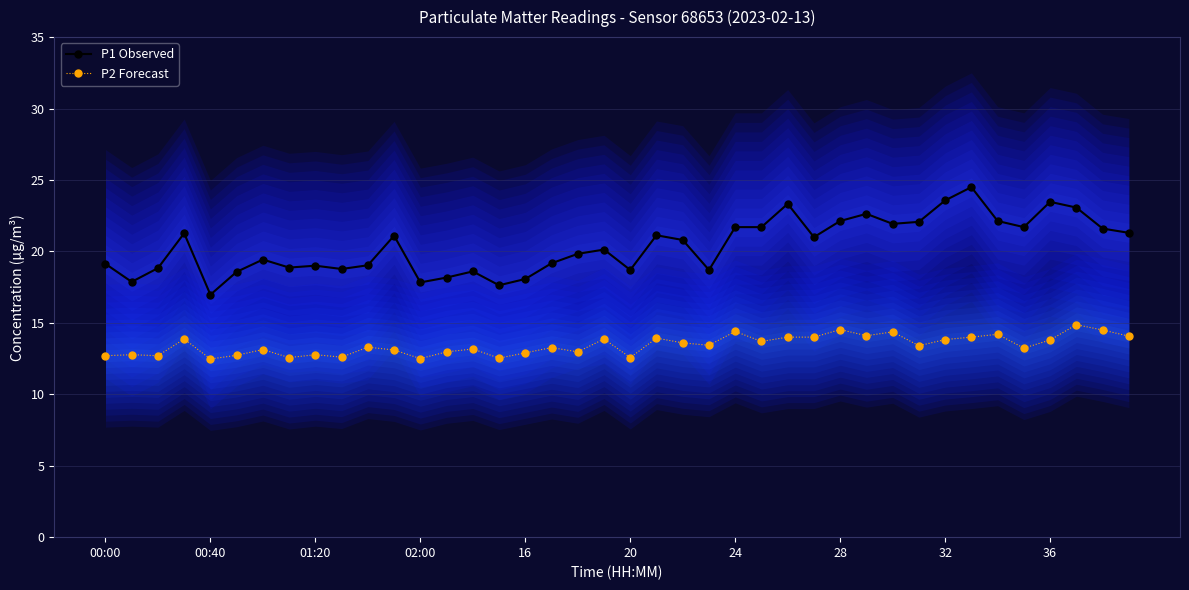

True or false: P1 Observed and P2 Forecast cross at least once.

False